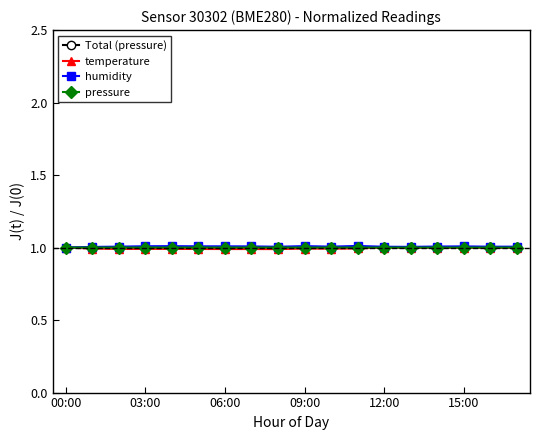

What is the sum of all Total (pressure) values?

18.0